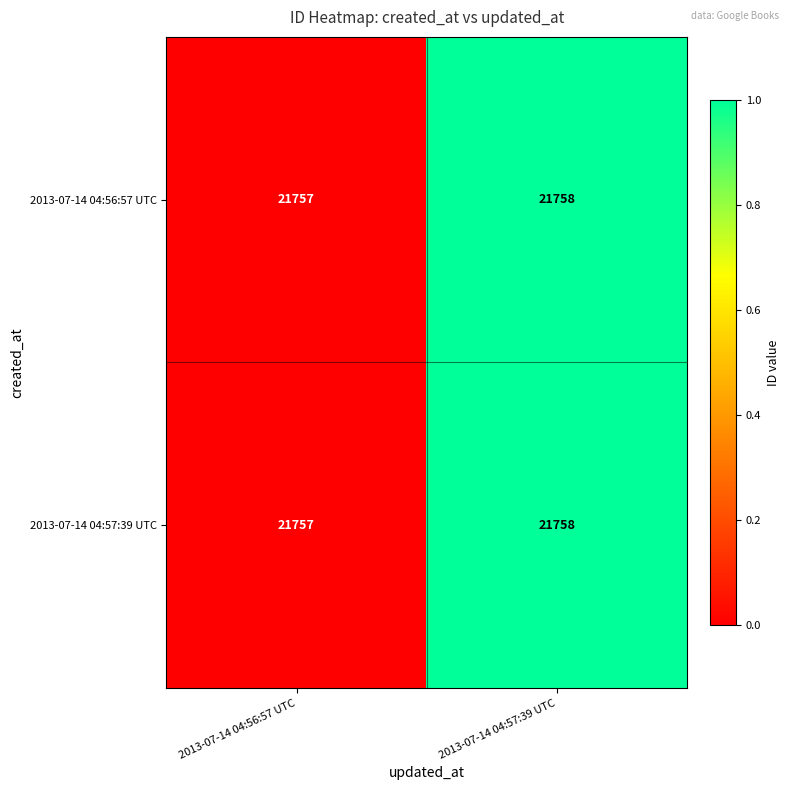

What is the sum of all 2013-07-14 04:56:57 UTC values?

43515